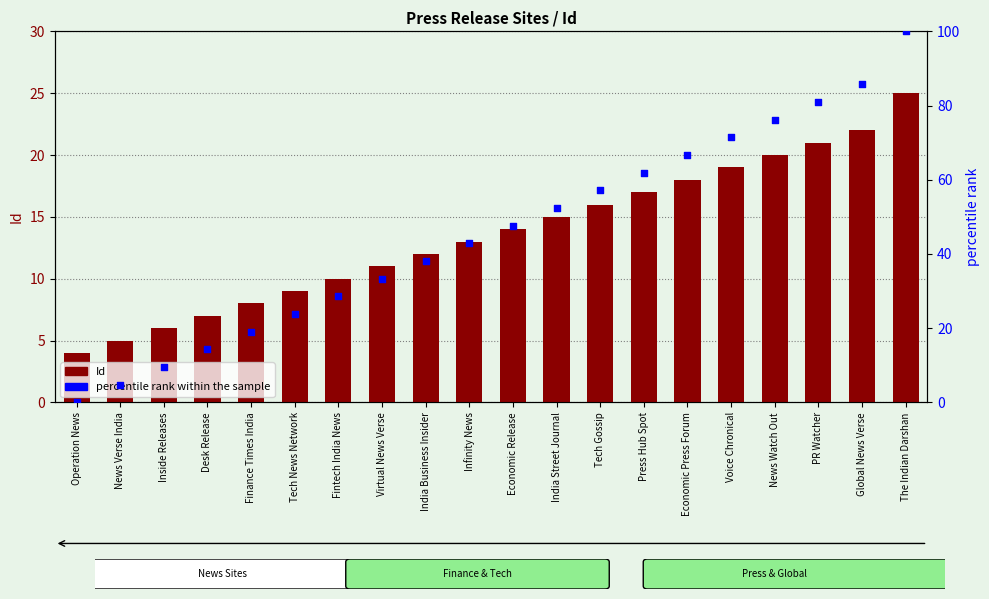

At how many categories does at least one series exceed 41?

11